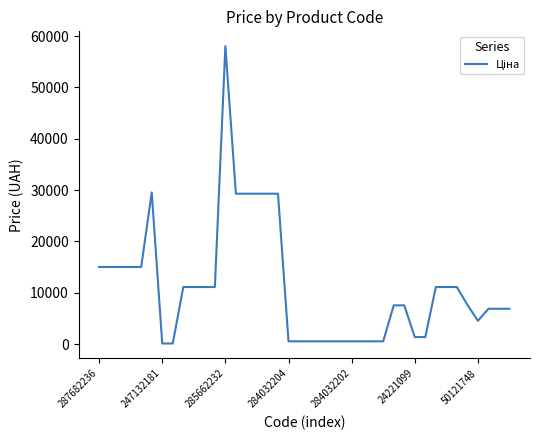

What is the maximum value shown in the chart?

58037.0